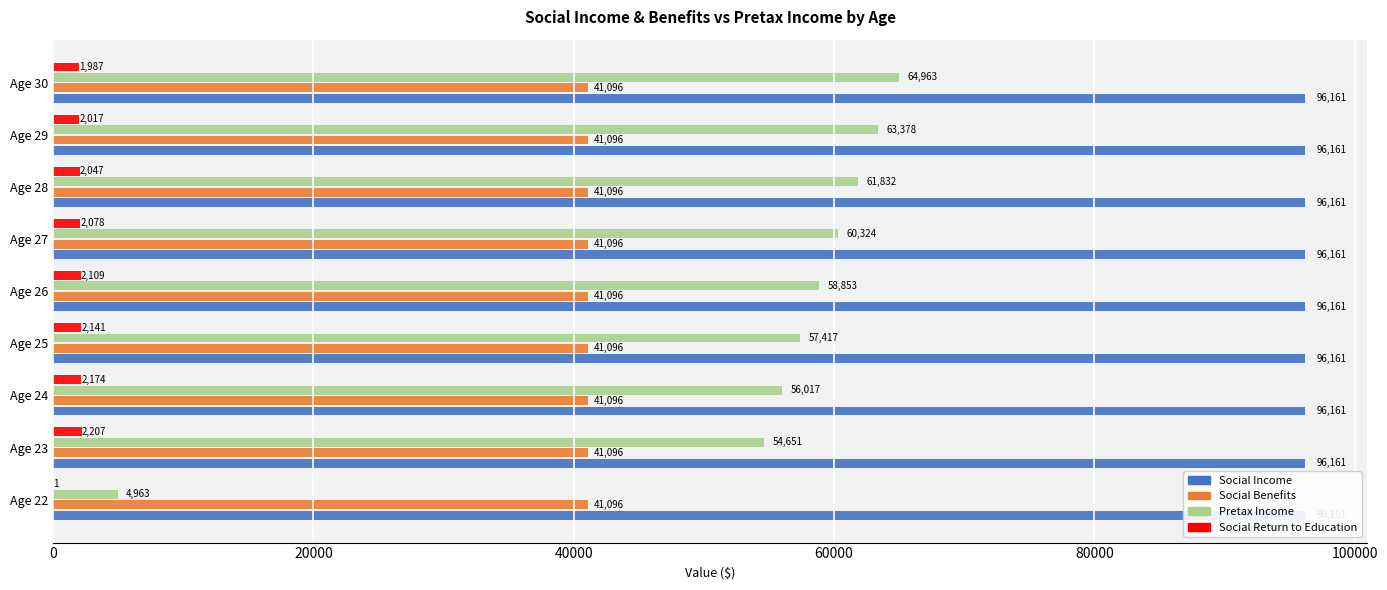

Count the number of categories in the chart.

9